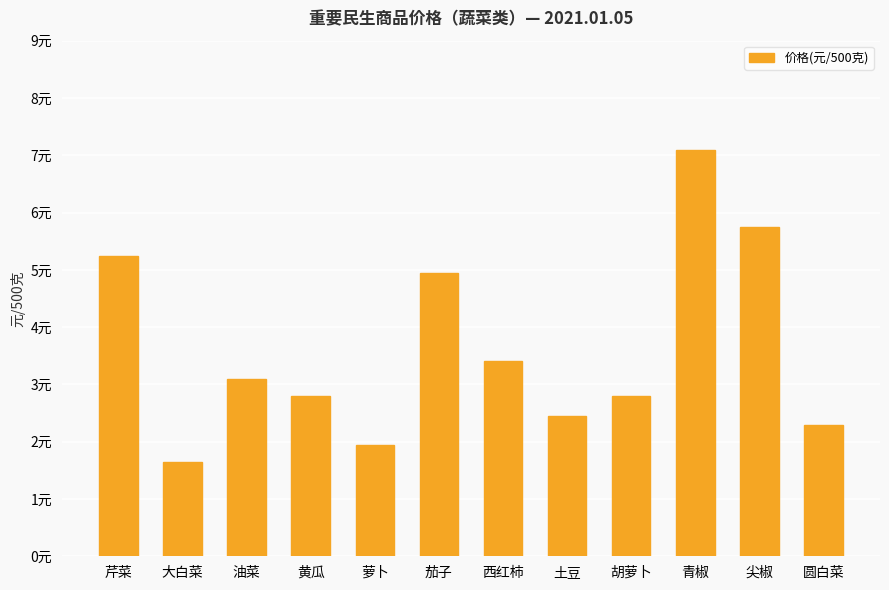

Are the bars horizontal?

No